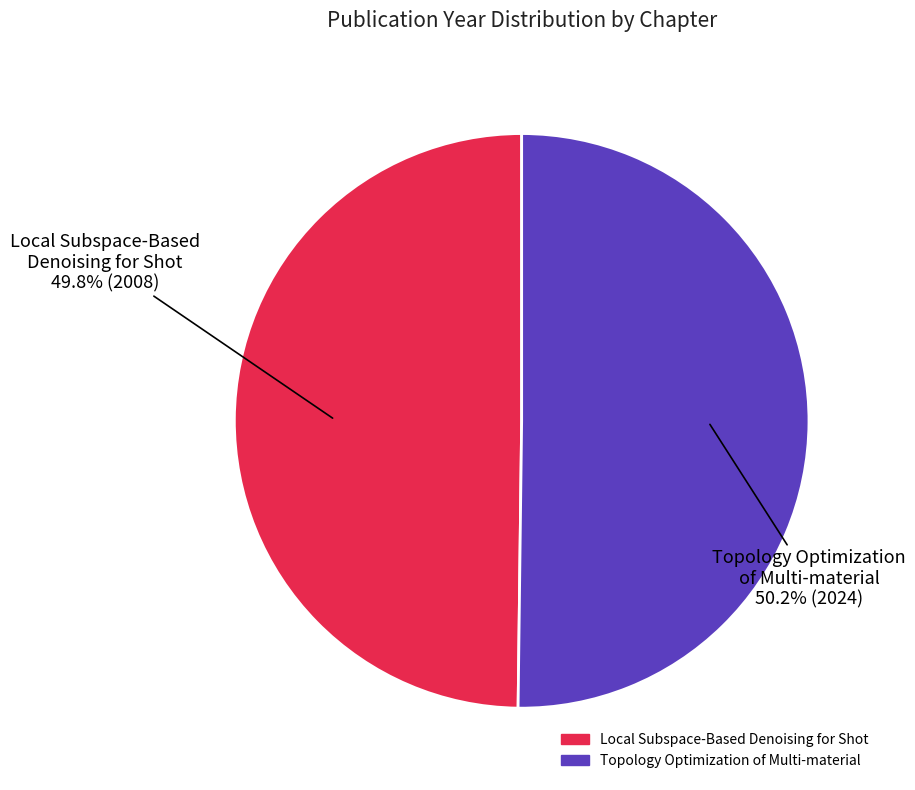

How many segments does this pie chart have?

2